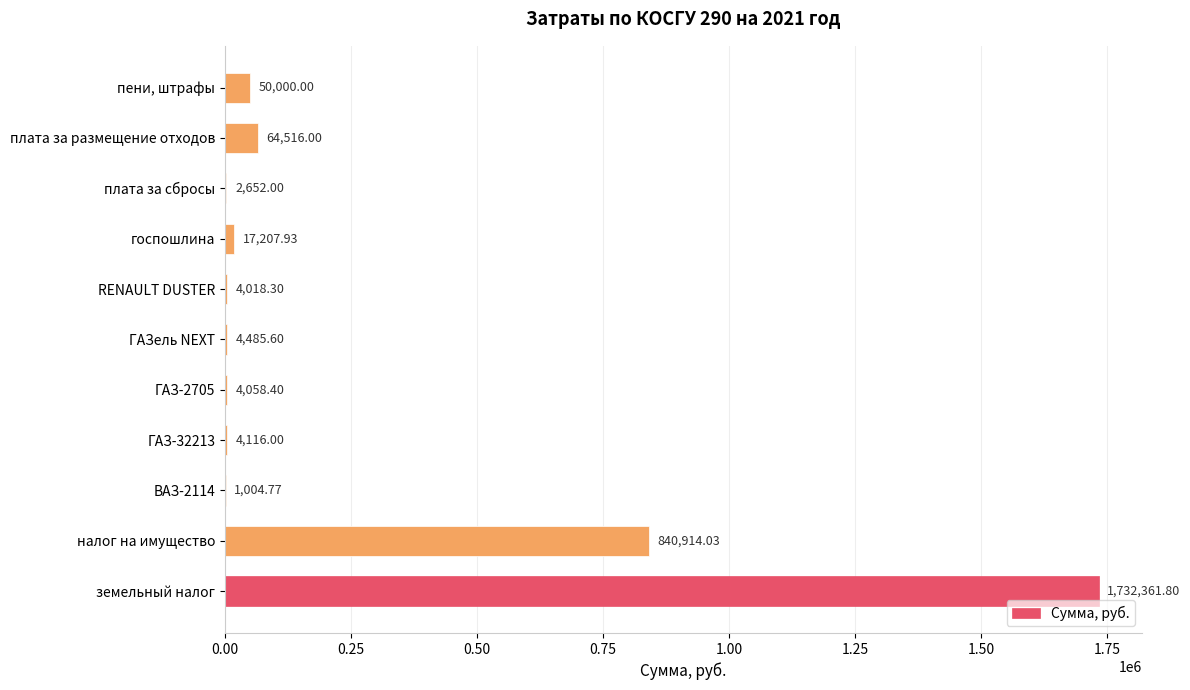

Which label corresponds to the largest value in the chart?

земельный налог